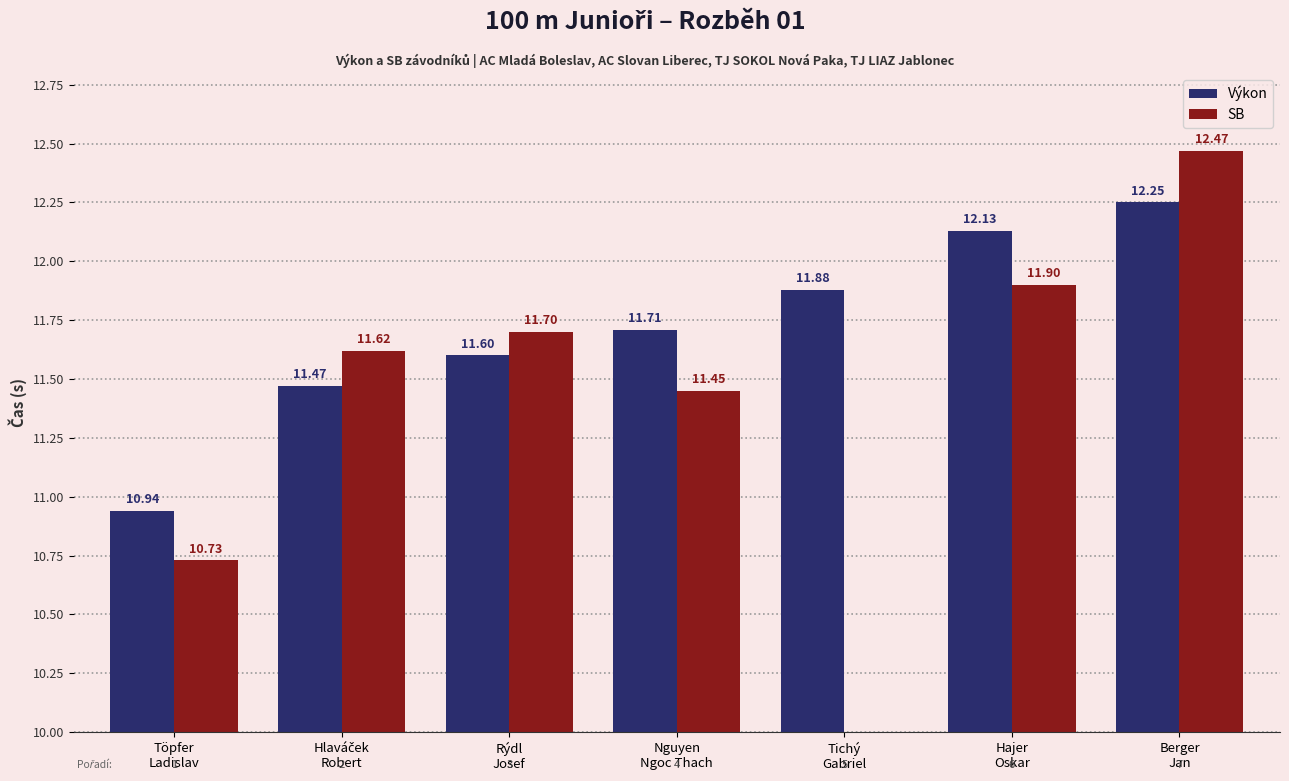

Rank the series by their maximum value, from highest to lowest.

SB, Výkon